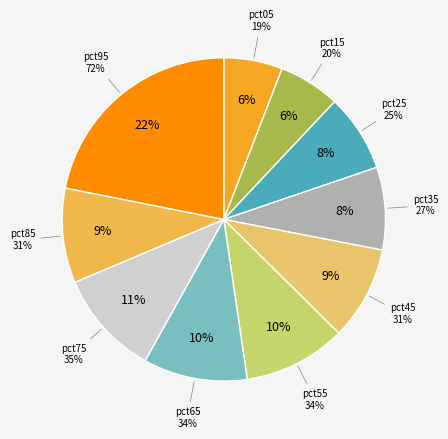

To the nearest percent, what portion does pct45 represent?

9%